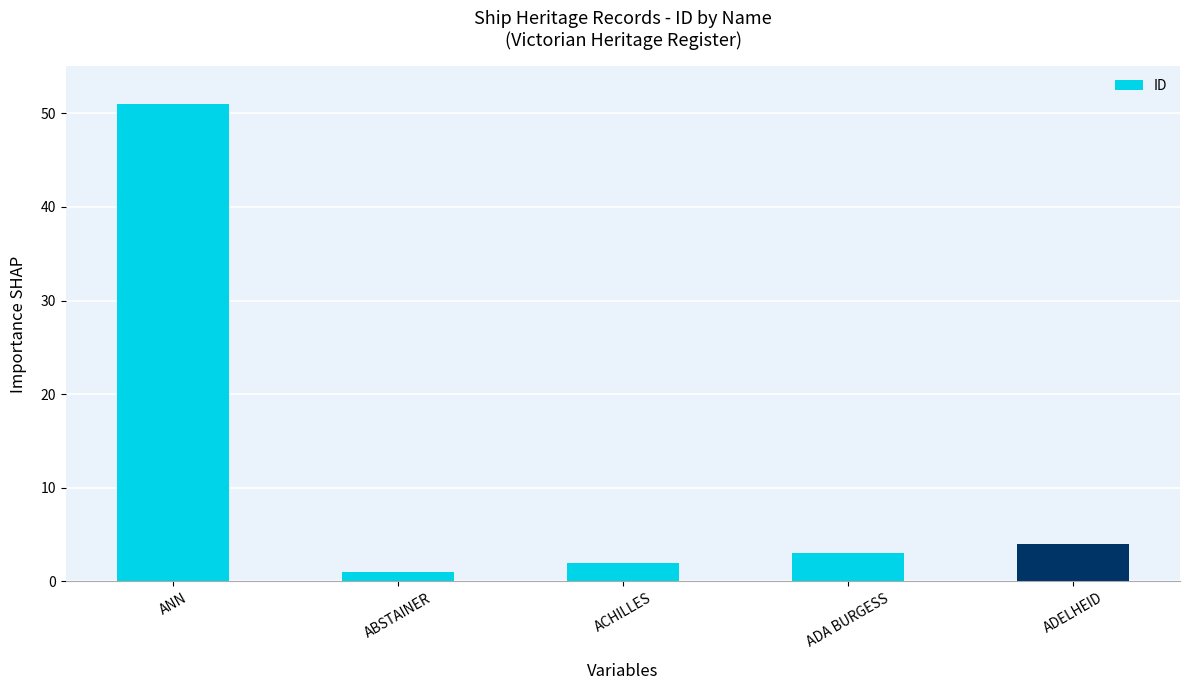

What is the value of the 3rd bar from the left?

2